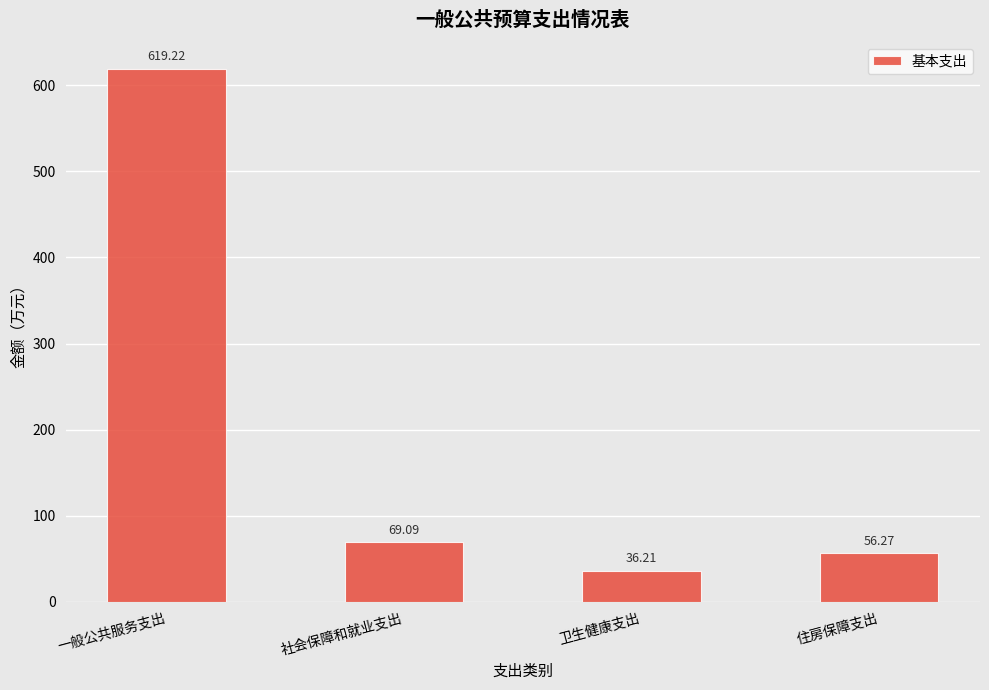

What is the difference between the values at 一般公共服务支出 and 卫生健康支出?

583.0